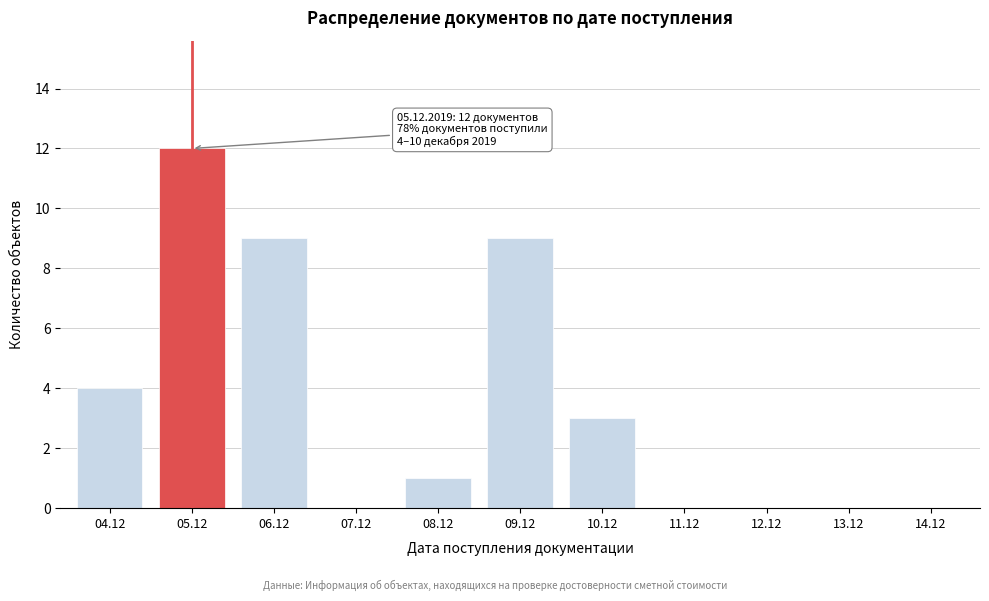

Reading right to left, list all the values displayed in this chart.

14.12=0	13.12=0	12.12=0	11.12=0	10.12=3	09.12=9	08.12=1	07.12=0	06.12=9	05.12=12	04.12=4